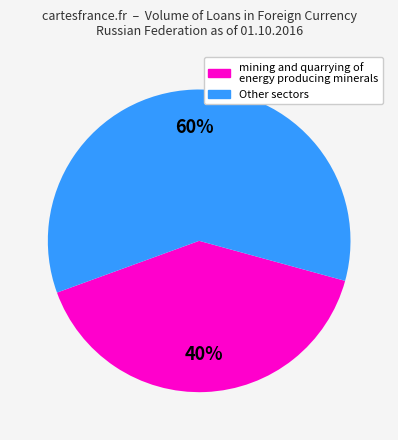

Which category has the smallest portion of the pie?

mining and quarrying of energy producing minerals